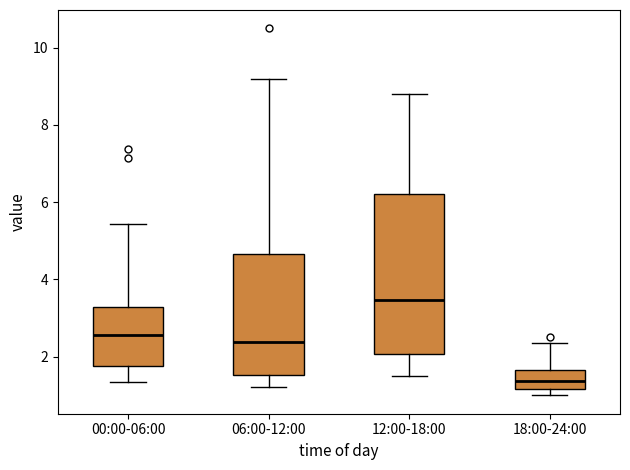

Which box is the tallest, from its lower edge to its upper edge?

12:00-18:00